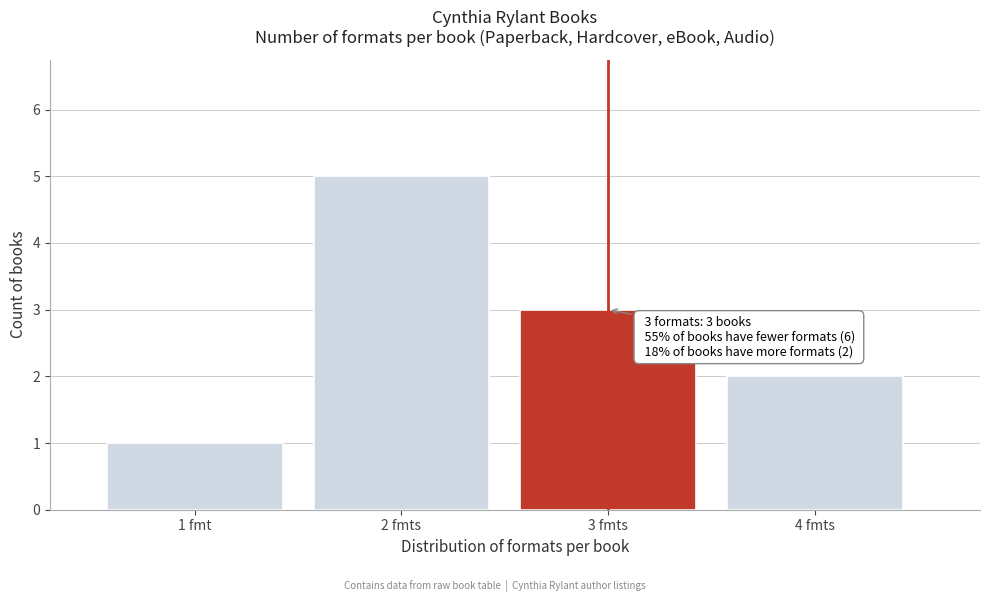

Reading right to left, what are all the values shown in this chart?

2	3	5	1